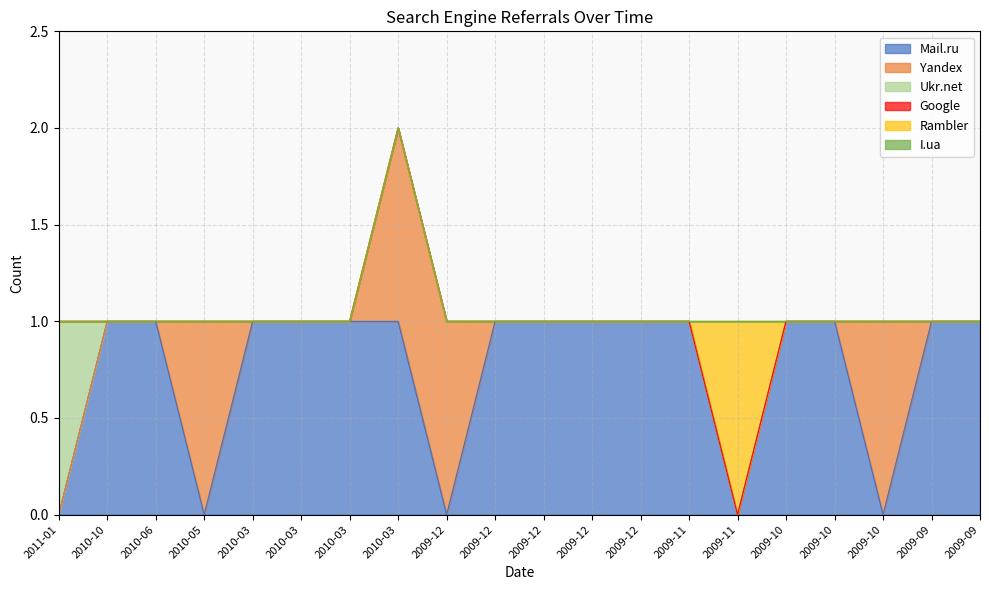

Which series has the largest range (max minus min)?

Mail.ru